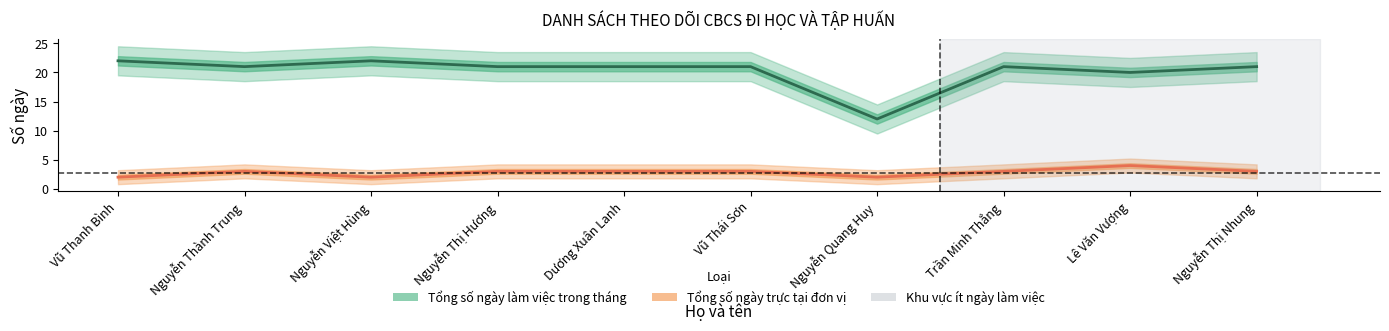

True or false: Tổng số ngày trực tại đơn vị and Tổng số ngày làm việc trong tháng cross at least once.

False